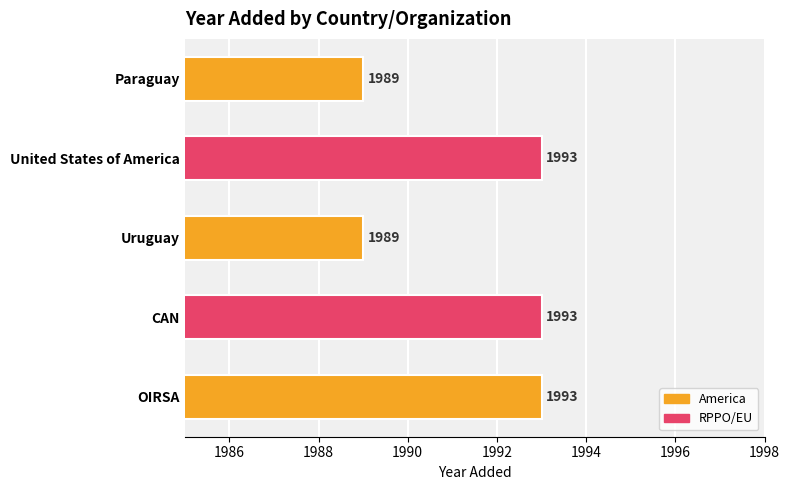

How many values are between 1989 and 1993?

5